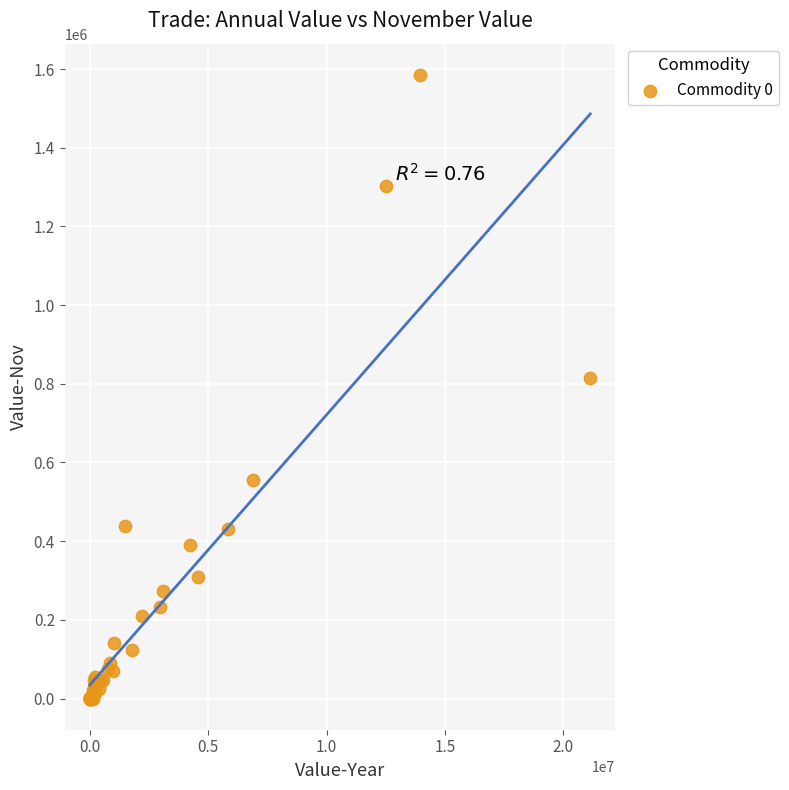

What Y value in the scatter plot is closest to 792658?

814542